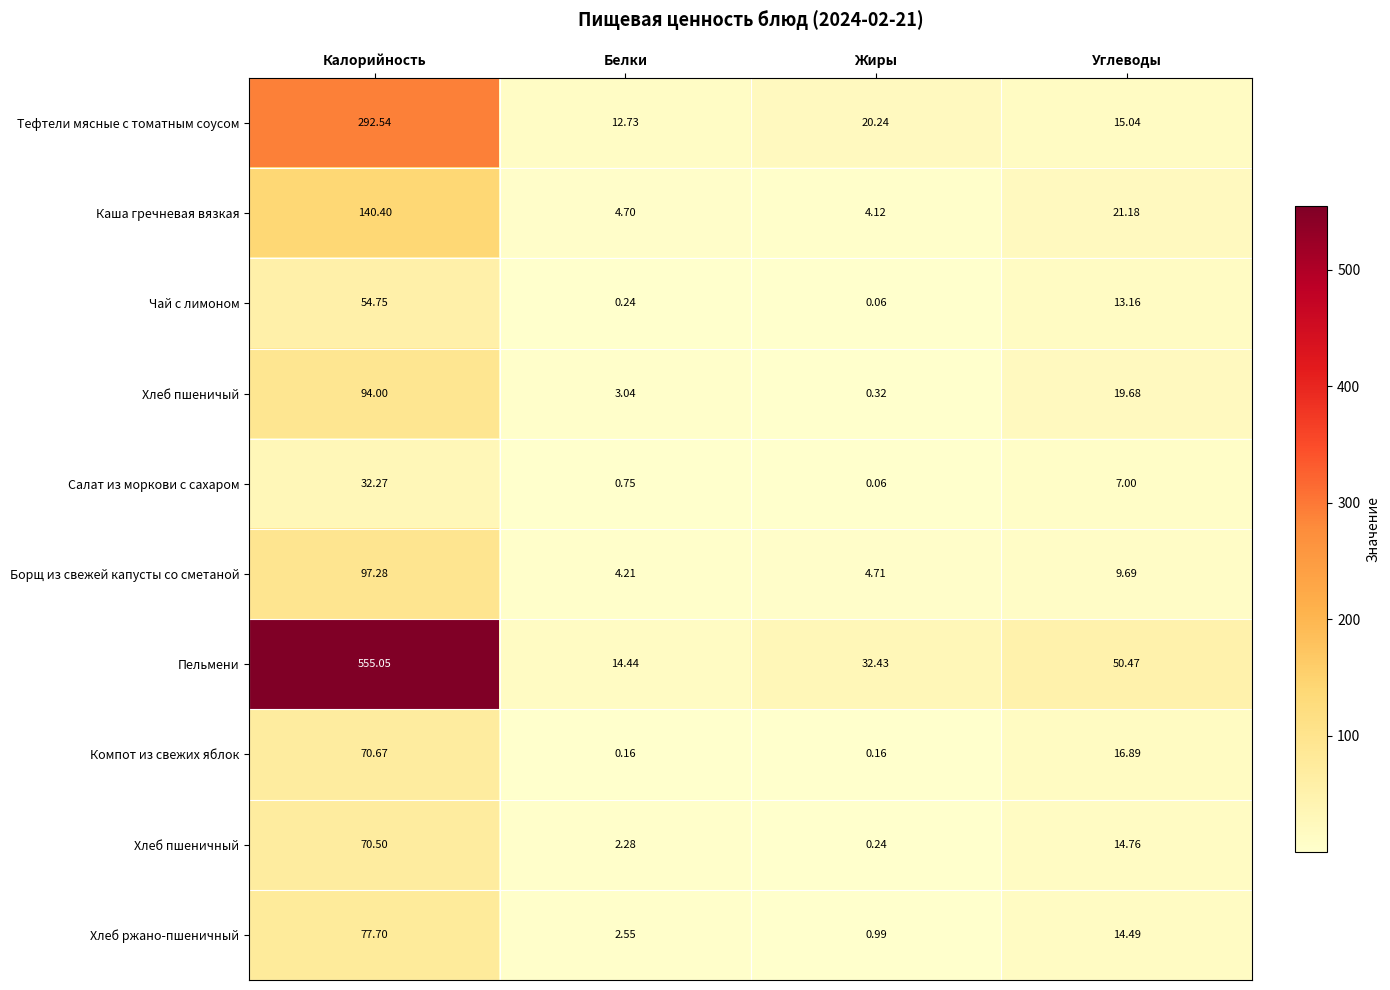

Between Калорийность and Жиры, which series saw the biggest shift?

Пельмени